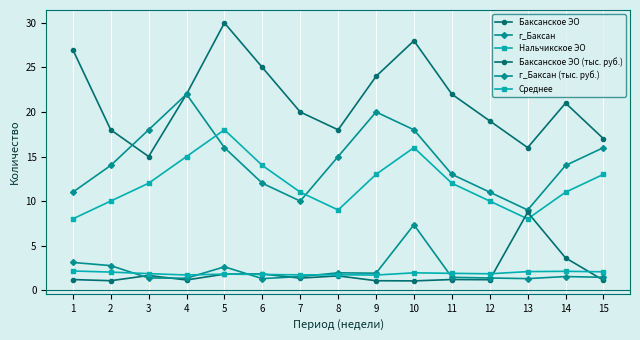

Count the number of categories in the chart.

15